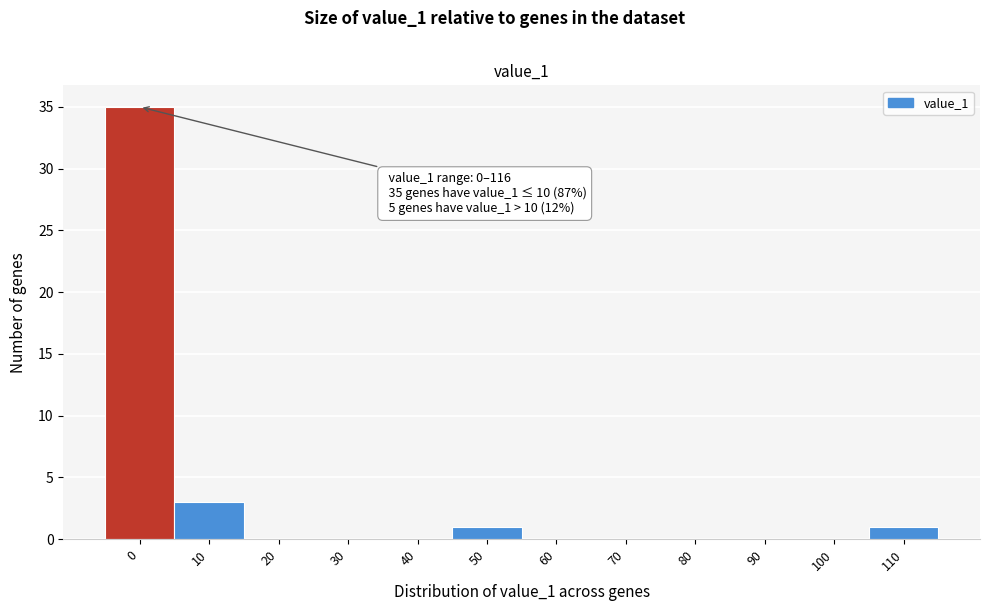

Reading right to left, list all the values displayed in this chart.

110=1	100=0	90=0	80=0	70=0	60=0	50=1	40=0	30=0	20=0	10=3	0=35